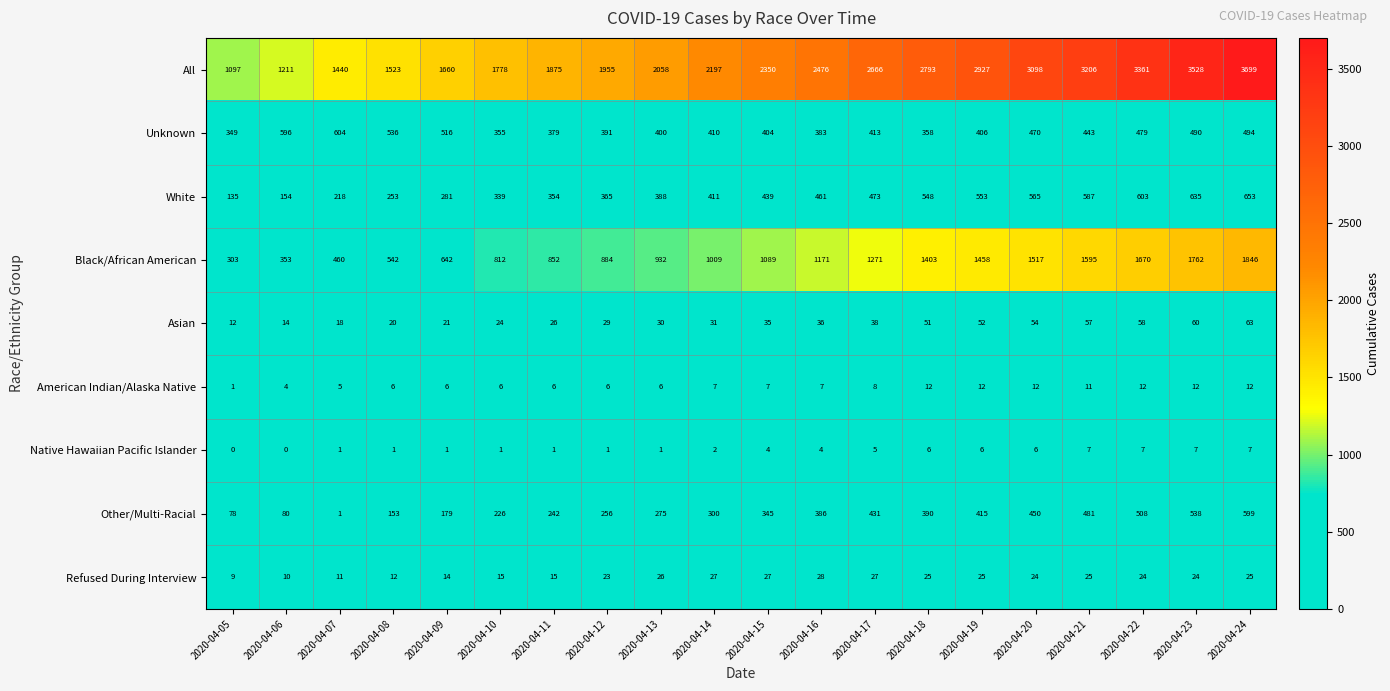

What is the greatest value displayed?

3699